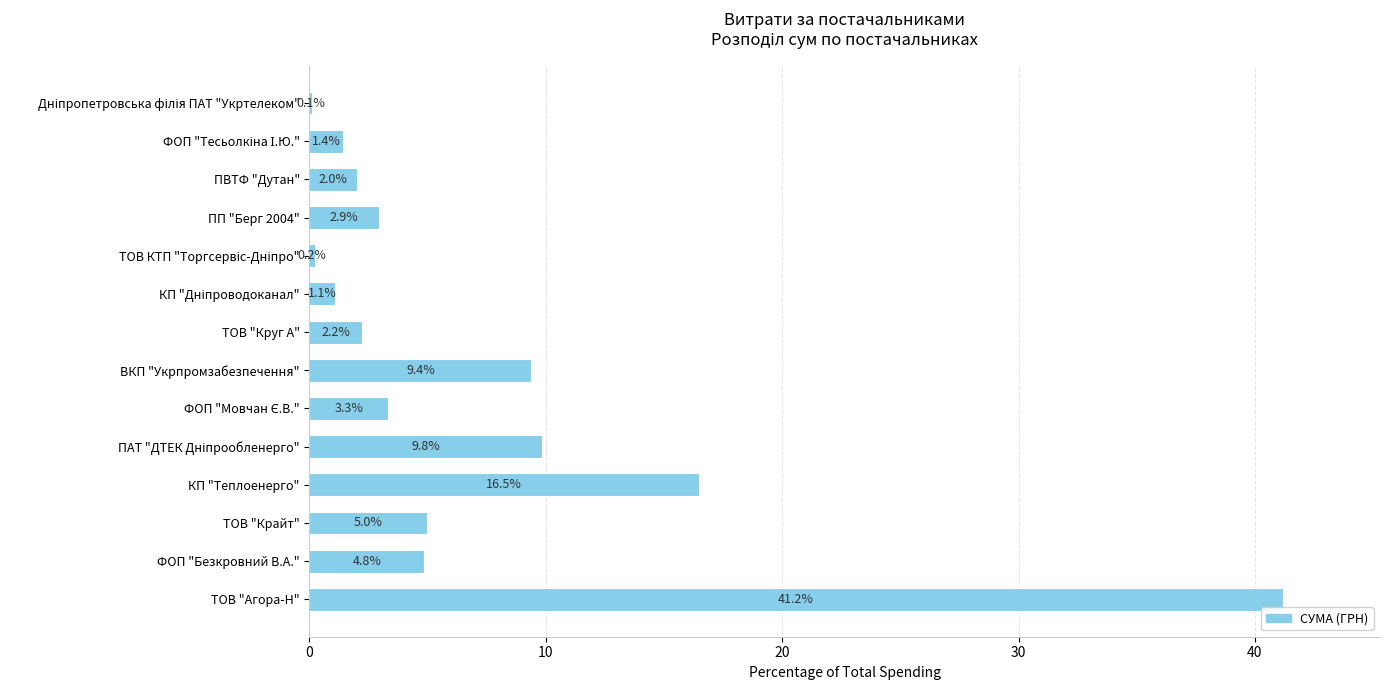

Which category has the highest value across all series?

ТОВ "Агора-Н"